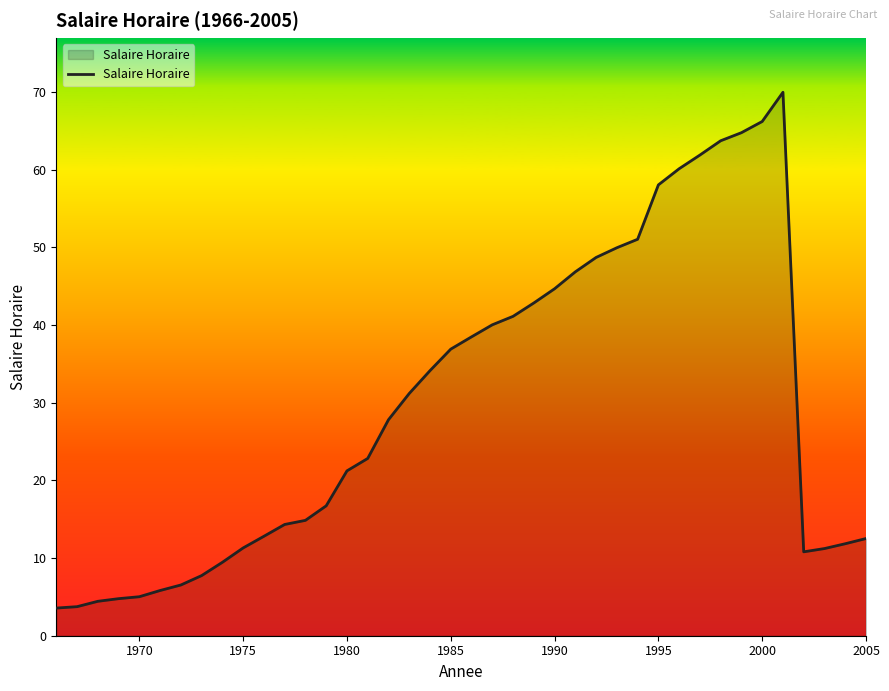

What is the smallest value displayed?

3.6